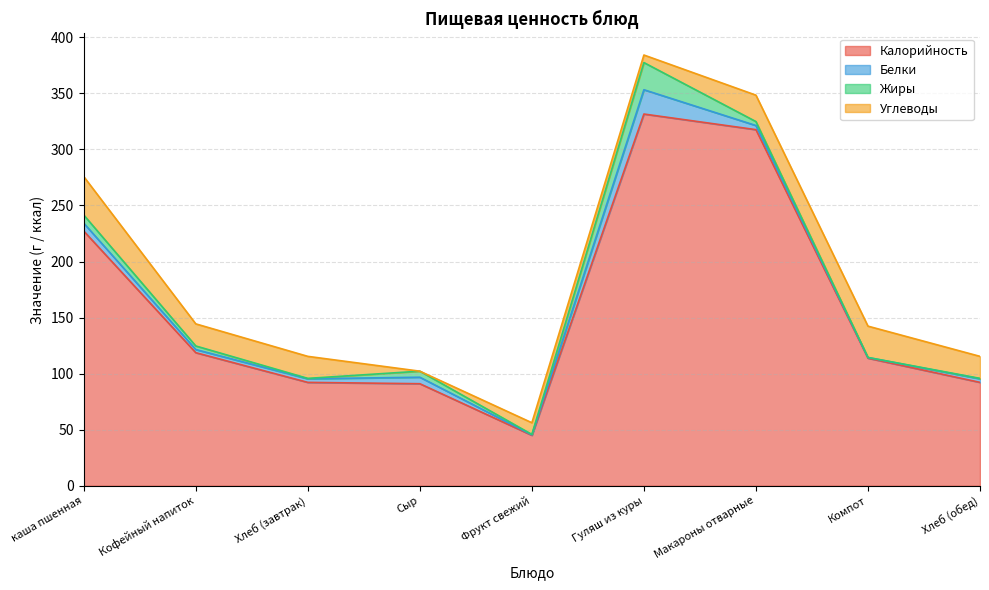

Reading left to right, list all the values displayed in this chart.

Калорийность: каша пшенная=227.2	Кофейный напиток=118.7	Хлеб (завтрак)=92.2	Сыр=91.0	Фрукт свежий=45.0	Гуляш из куры=331.5	Макароны отварные=317.6	Компот=113.8	Хлеб (обед)=92.2
Белки: каша пшенная=7.0	Кофейный напиток=2.8	Хлеб (завтрак)=3.2	Сыр=5.8	Фрукт свежий=0.4	Гуляш из куры=21.7	Макароны отварные=3.7	Компот=0.6	Хлеб (обед)=3.2
Жиры: каша пшенная=7.3	Кофейный напиток=3.2	Хлеб (завтрак)=0.4	Сыр=5.4	Фрукт свежий=0.4	Гуляш из куры=24.2	Макароны отварные=3.5	Компот=0.1	Хлеб (обед)=0.4
Углеводы: каша пшенная=34.3	Кофейный напиток=19.7	Хлеб (завтрак)=19.6	Сыр=0.0	Фрукт свежий=10.4	Гуляш из куры=6.7	Макароны отварные=23.6	Компот=27.9	Хлеб (обед)=19.6